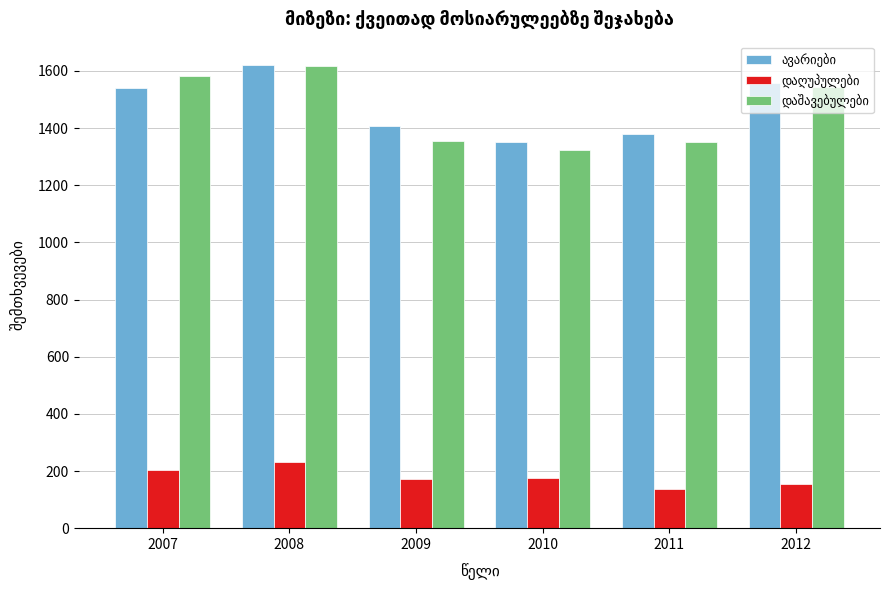

What is the difference between the highest and lowest values at 2011?

1241